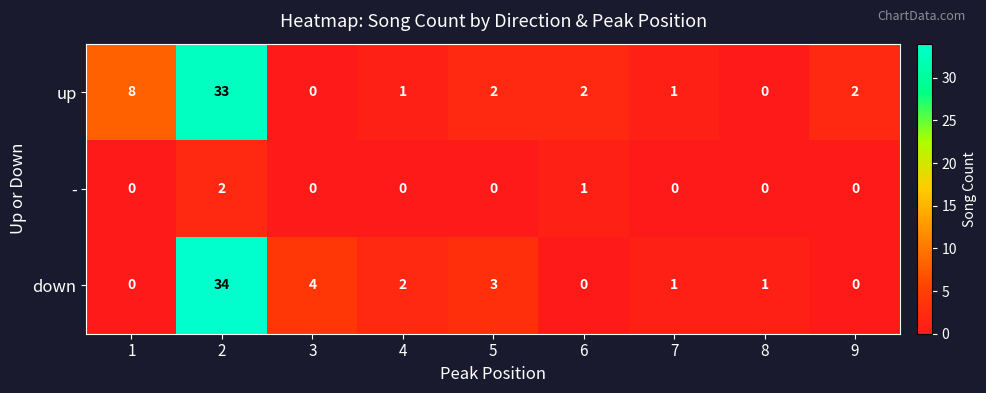

Reading left to right, transcribe all the data shown in this chart.

up: 1=8	2=33	3=0	4=1	5=2	6=2	7=1	8=0	9=2
-: 1=0	2=2	3=0	4=0	5=0	6=1	7=0	8=0	9=0
down: 1=0	2=34	3=4	4=2	5=3	6=0	7=1	8=1	9=0